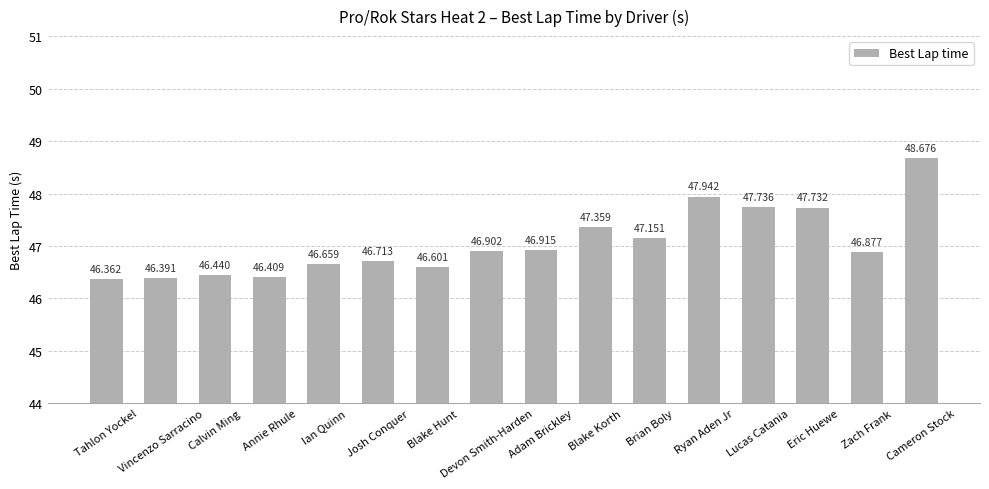

What is the sum of the values at Adam Brickley and Eric Huewe?

94.6